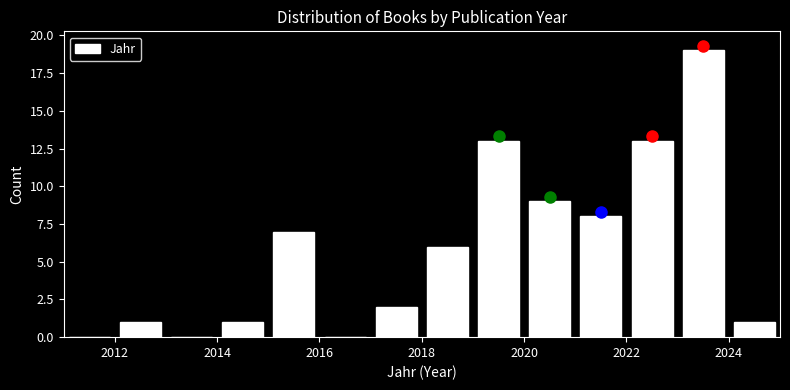

Reading left to right, transcribe this chart: for each bar, give the range it covers on the x-axis and its height. The values are not printed on the chart, so give them approximately, as read against the axis.

2011 to 2012: 0
2012 to 2013: 1
2013 to 2014: 0
2014 to 2015: 1
2015 to 2016: 7
2016 to 2017: 0
2017 to 2018: 2
2018 to 2019: 6
2019 to 2020: 13
2020 to 2021: 9
2021 to 2022: 8
2022 to 2023: 13
2023 to 2024: 19
2024 to 2025: 1